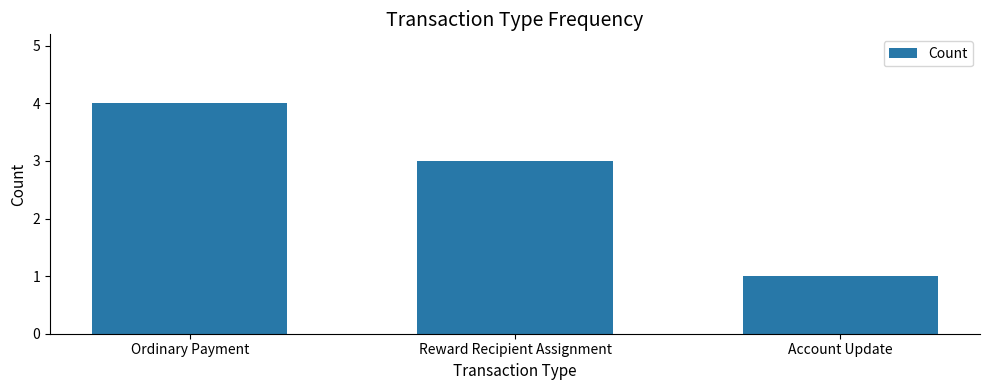

Rank the categories by value from highest to lowest.

Ordinary Payment, Reward Recipient Assignment, Account Update